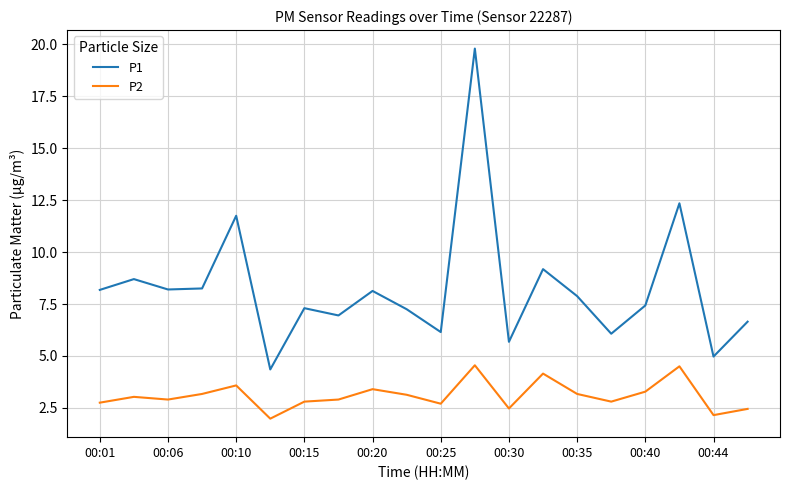

What is the minimum value for P2?

2.0